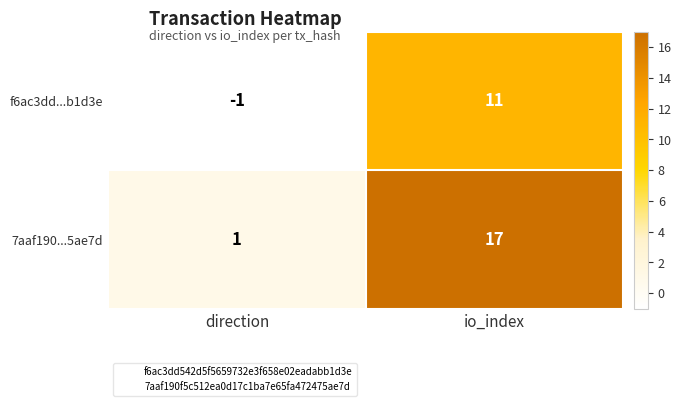

Which category has the lowest value across all series?

direction